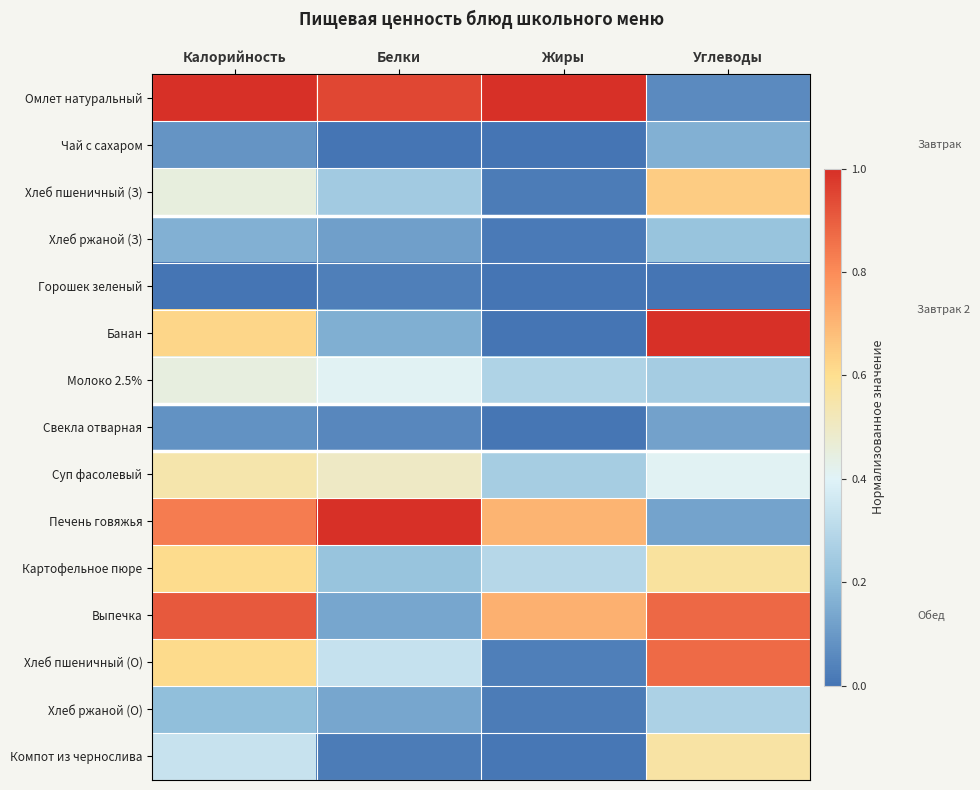

Which series has the largest total across all categories?

Омлет натуральный